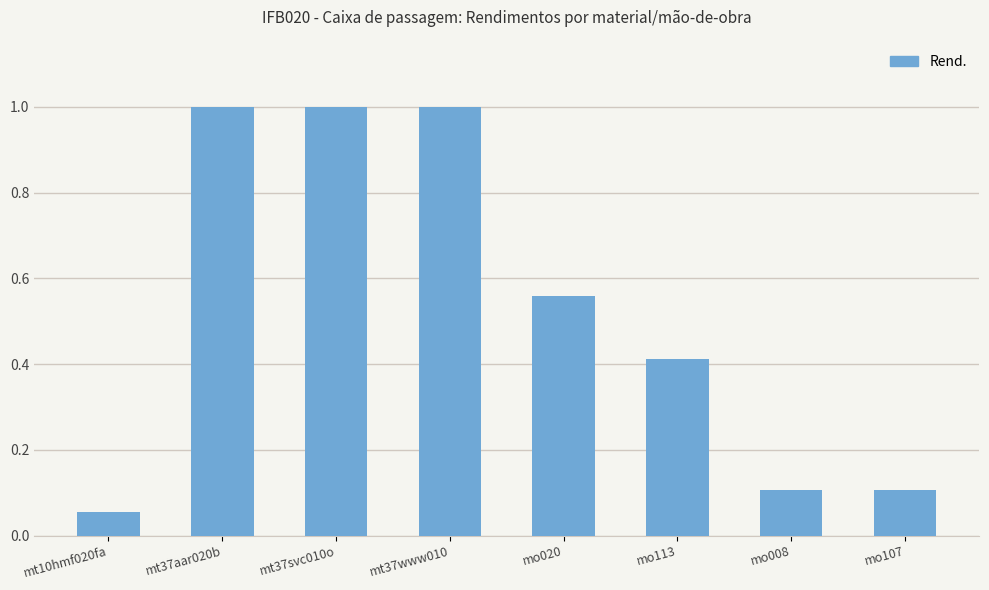

What is the change in value from mt37svc010o to mo113?

-0.6